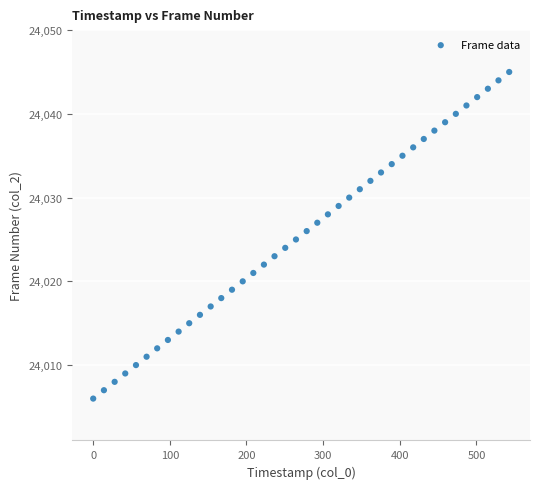

What is the range of Y values (max minus min)?

39